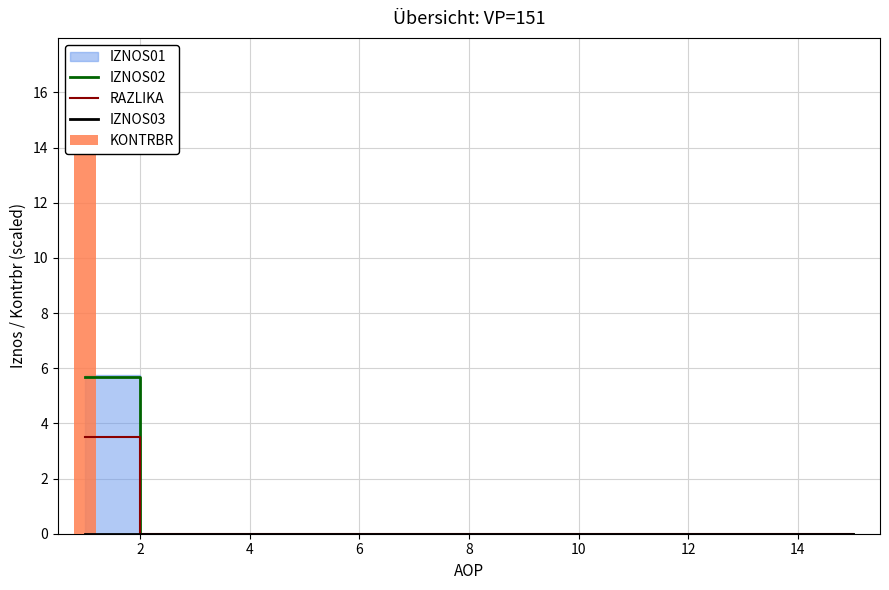

Which category has the lowest value across all series?

2